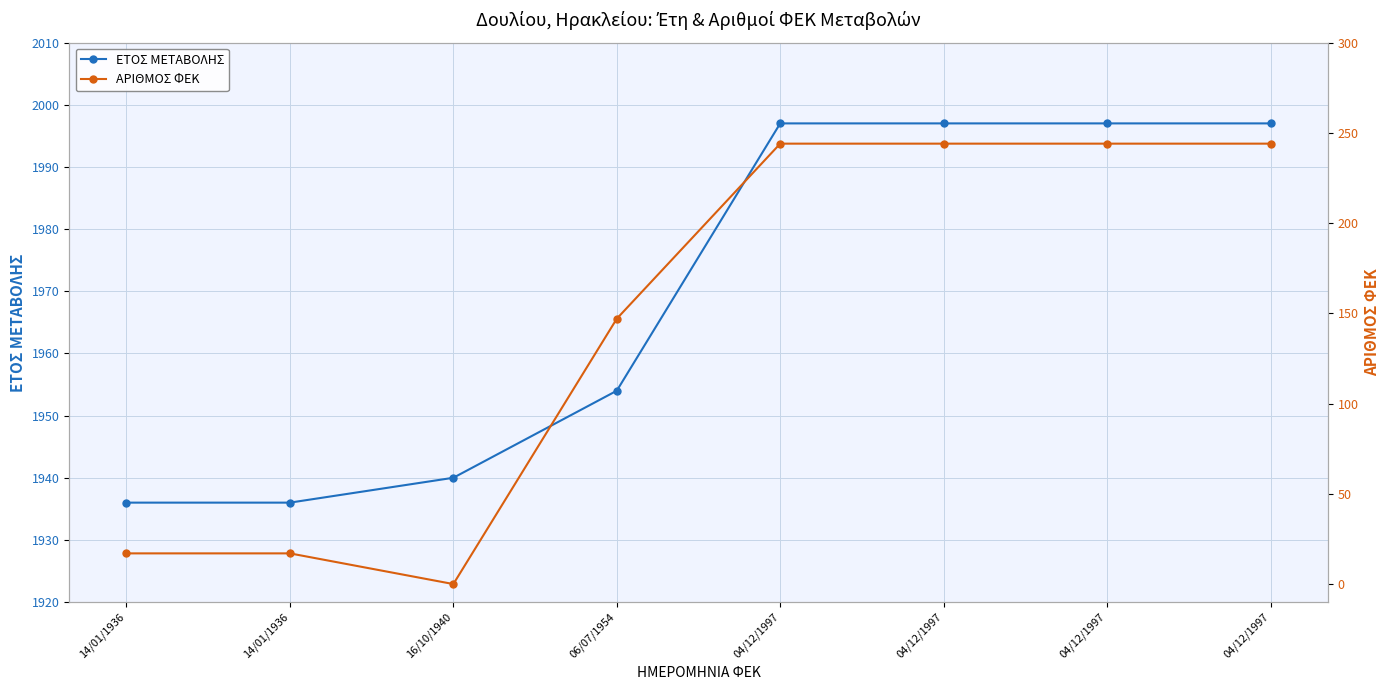

At which category is the sum across all series the highest?

04/12/1997